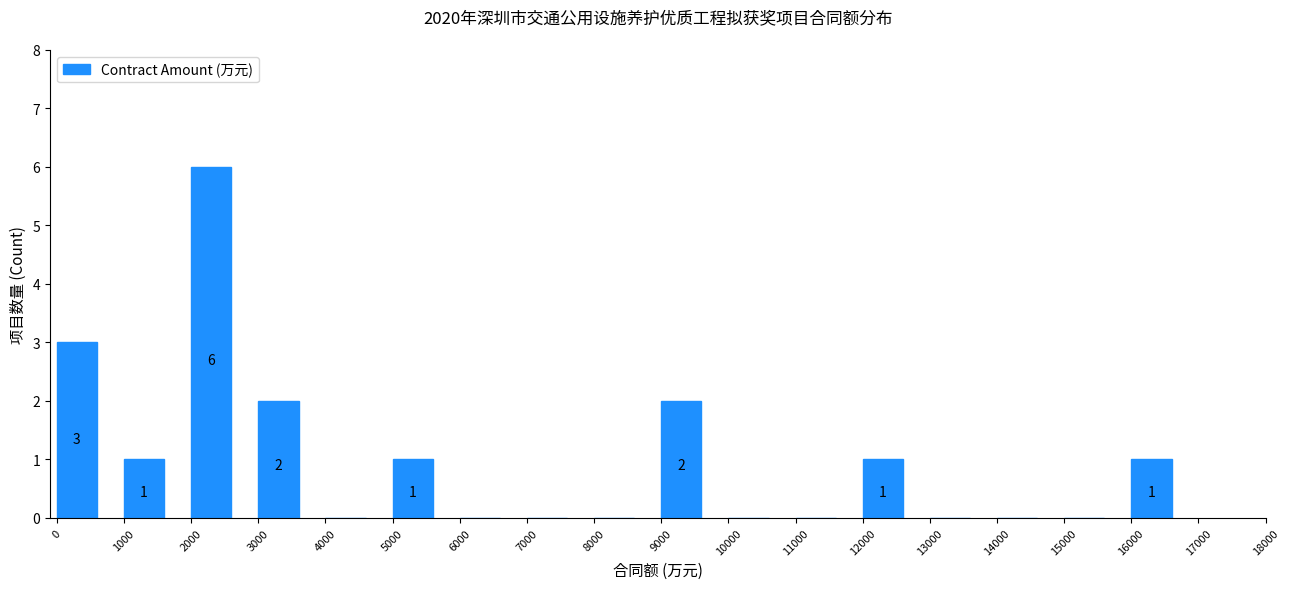

Which range on the x-axis has the tallest bar?

2000 to 3000